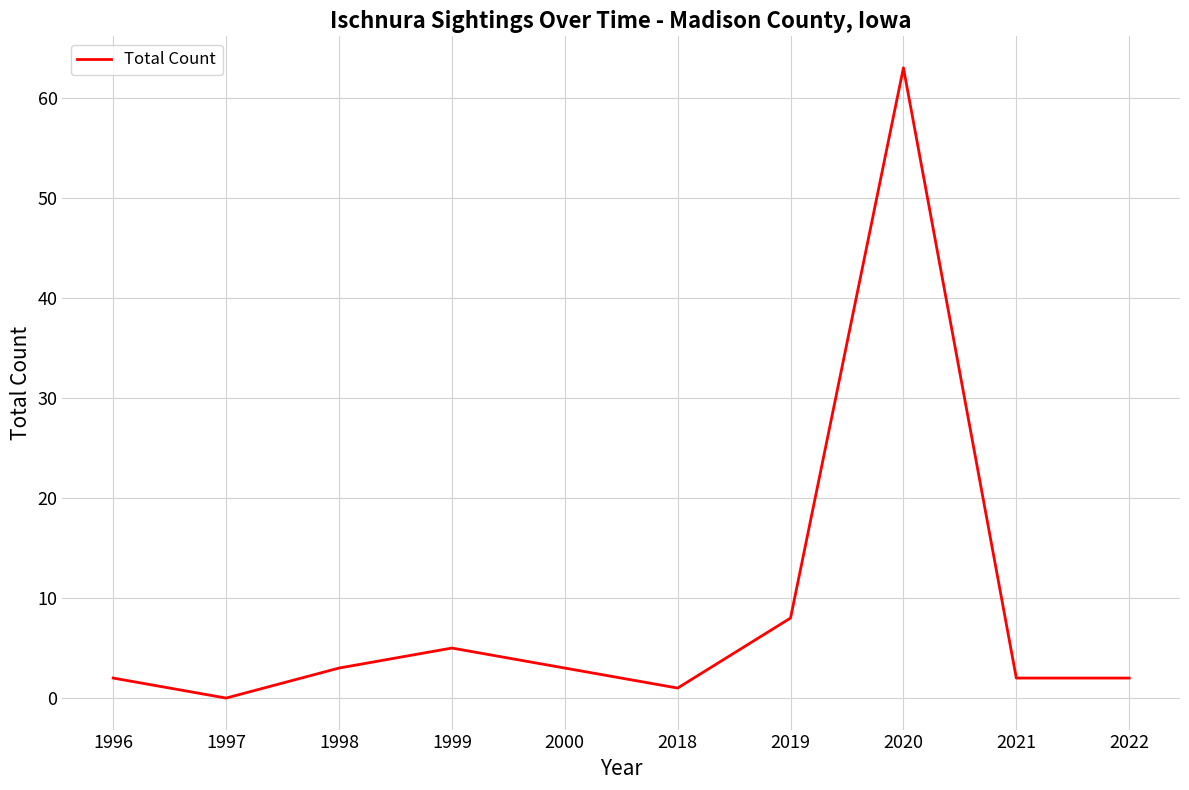

What is the maximum value shown in the chart?

63